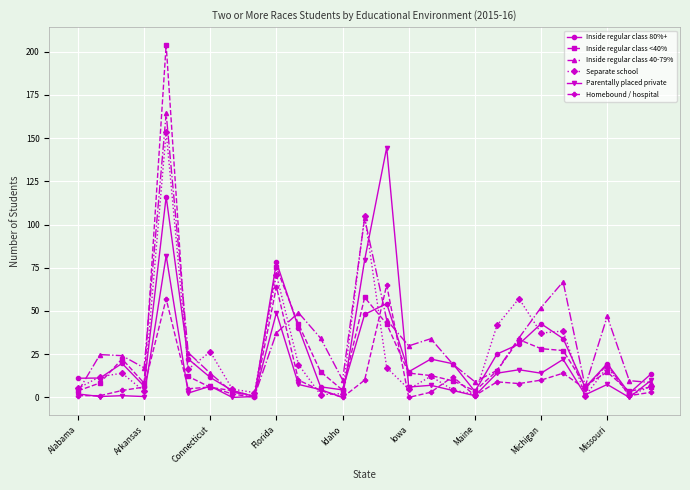

Is this an area chart (filled region under the line)?

No